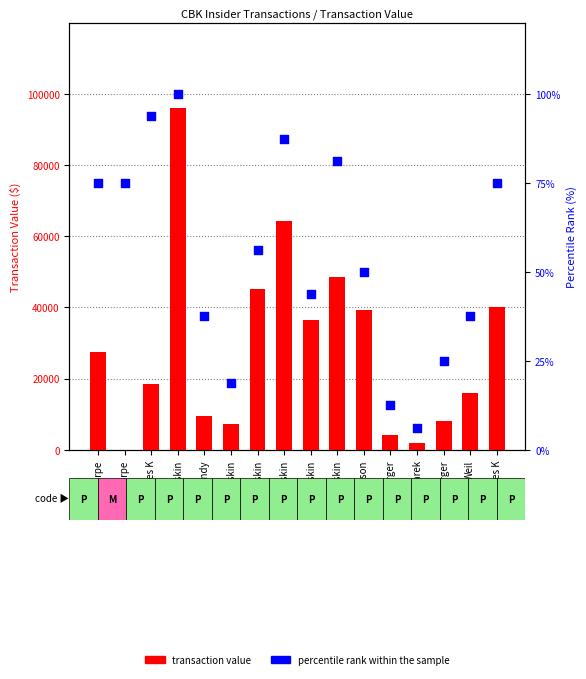

At which category is the sum across all series the highest?

Duskin